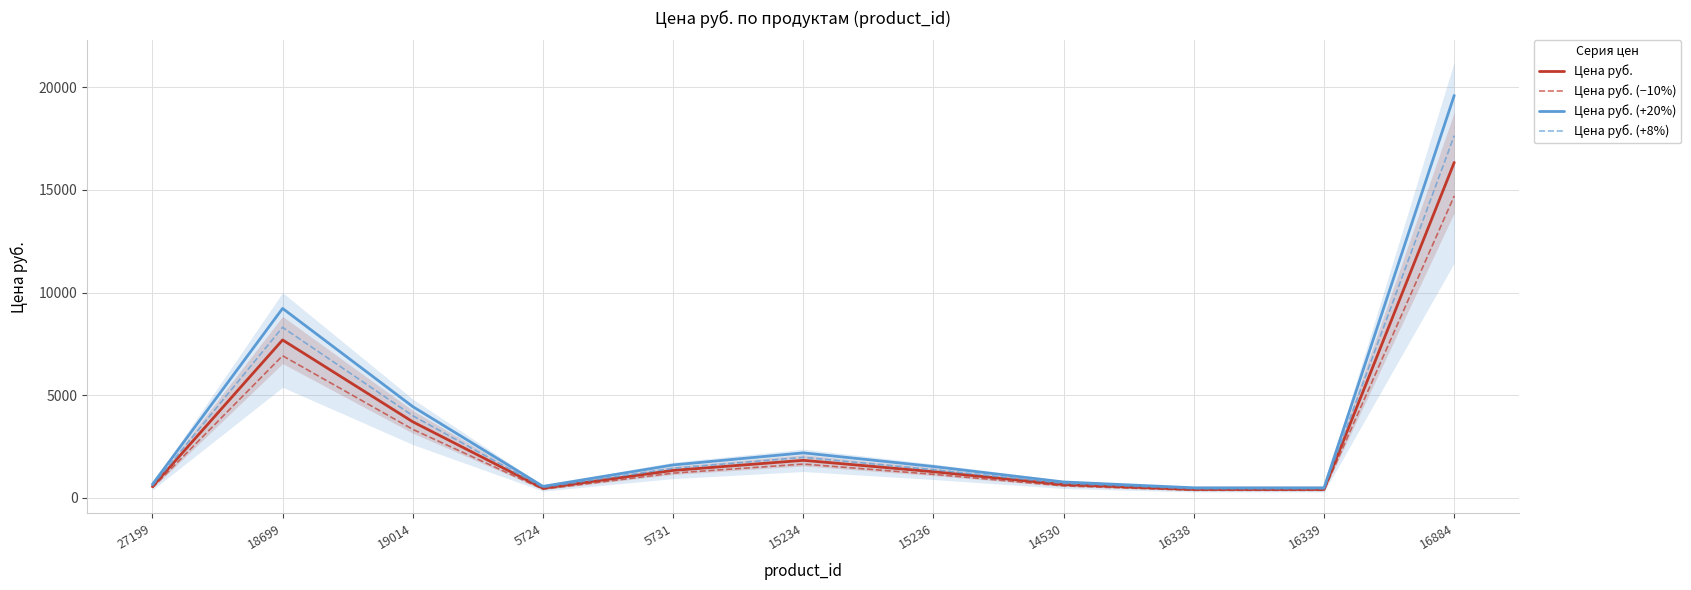

Rank the series at 5731 from lowest to highest value.

Цена руб. (−10%), Цена руб., Цена руб. (+8%), Цена руб. (+20%)